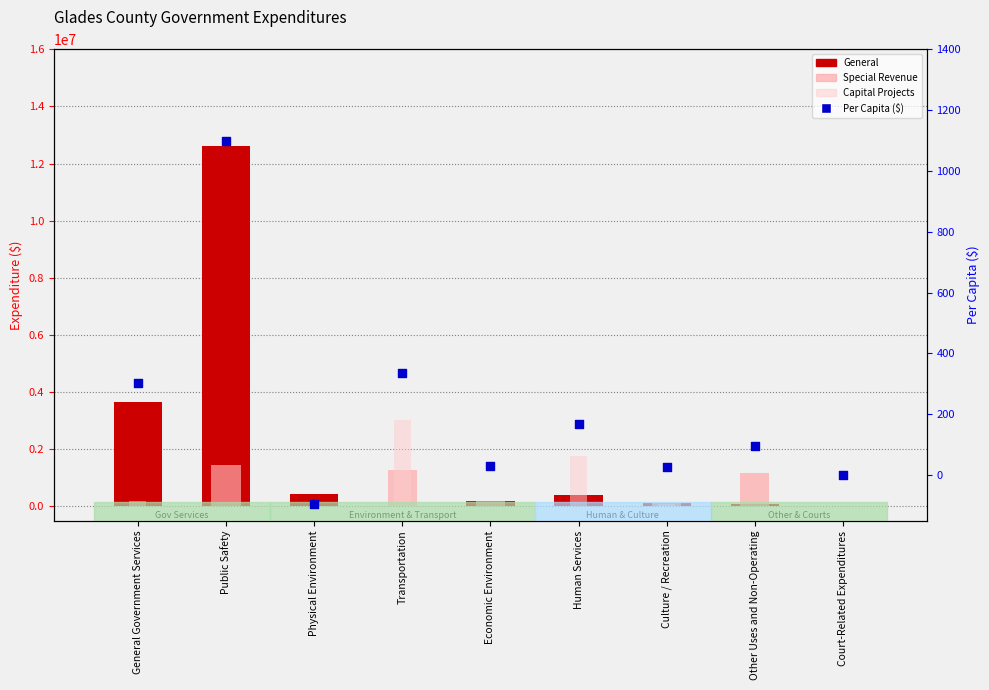

Which series has the largest total across all categories?

General